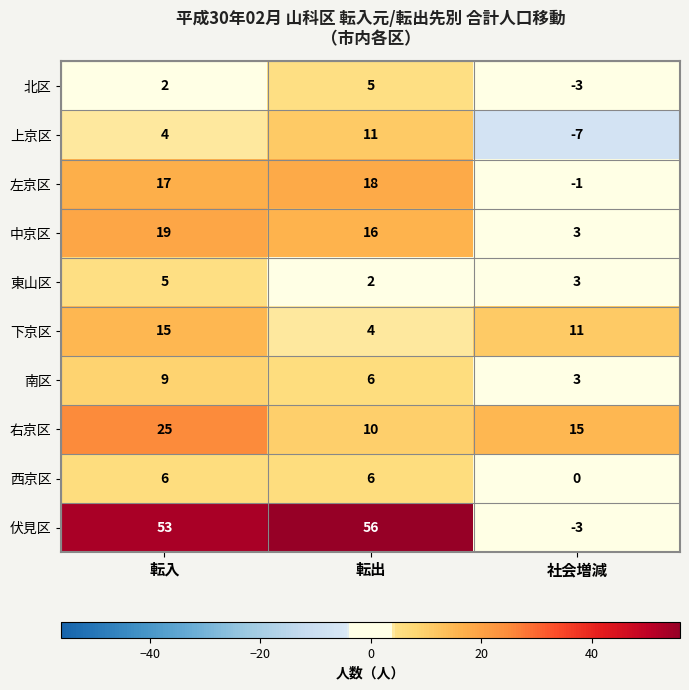

Which series has the largest total across all categories?

伏見区